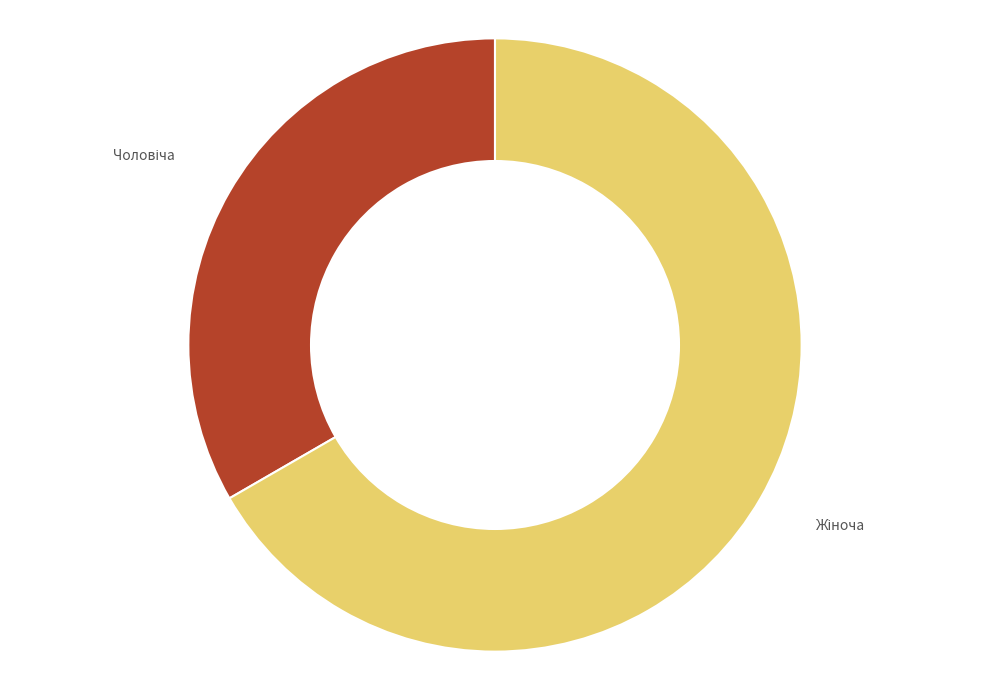

Does any single category account for the majority?

Yes